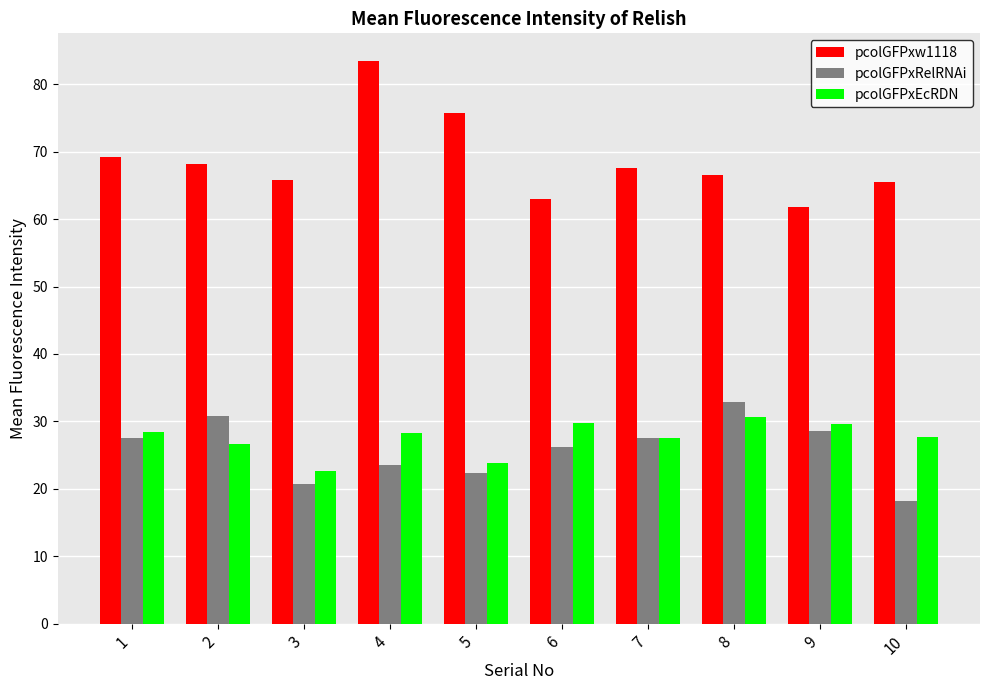

List the series in order of their peak value, lowest first.

pcolGFPxEcRDN, pcolGFPxRelRNAi, pcolGFPxw1118